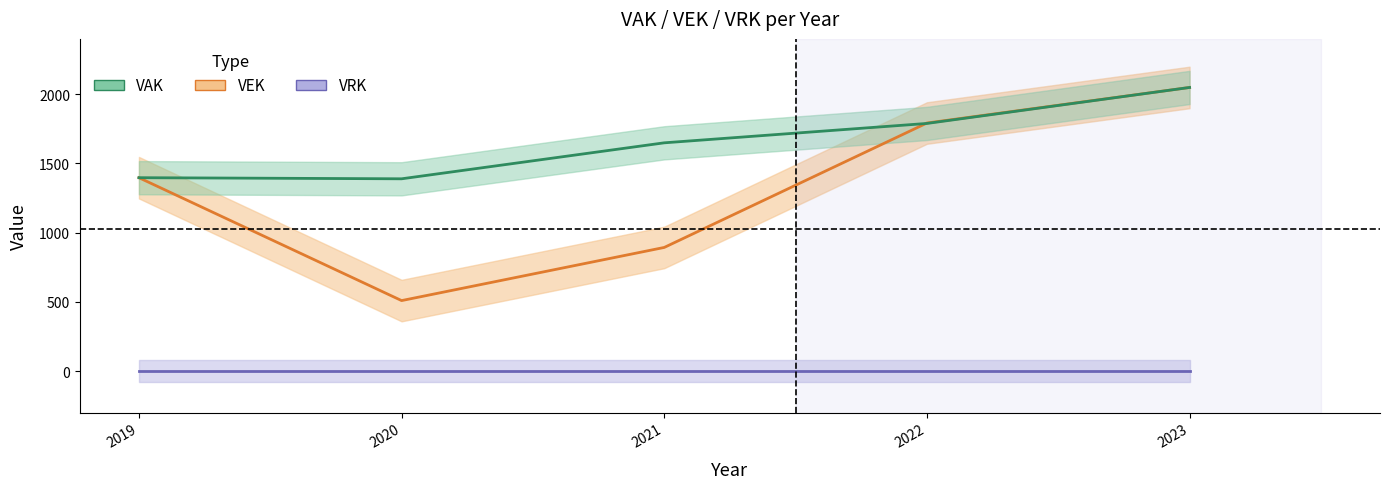

At 2019, list the series in order from smallest to largest.

VRK, VEK, VAK